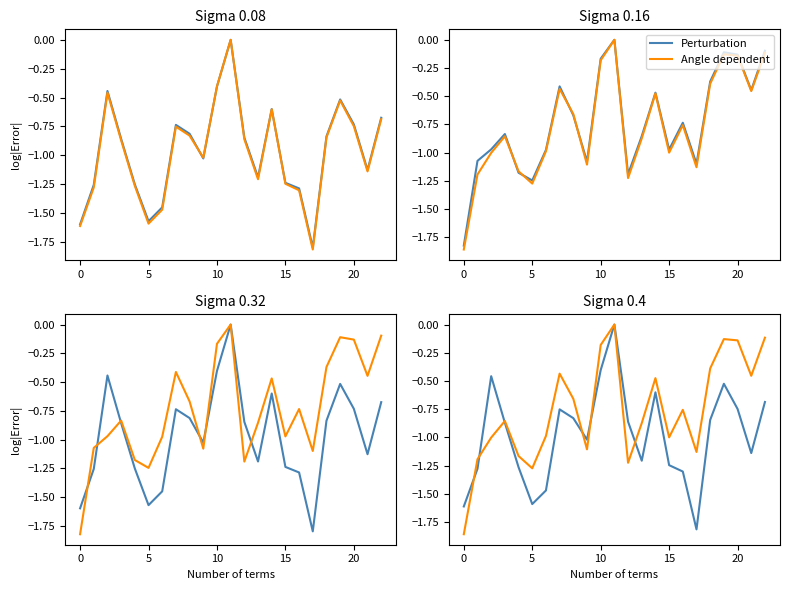

Reading left to right, what are all the values shown in this chart?

Perturbation: -1.6	-1.3	-0.5	-0.9	-1.3	-1.6	-1.5	-0.8	-0.8	-1.0	-0.4	0.0	-0.9	-1.2	-0.6	-1.2	-1.3	-1.8	-0.8	-0.5	-0.7	-1.1	-0.7
Angle dependent: -1.9	-1.2	-1.0	-0.9	-1.2	-1.3	-1.0	-0.4	-0.7	-1.1	-0.2	0.0	-1.2	-0.9	-0.5	-1.0	-0.8	-1.1	-0.4	-0.1	-0.1	-0.5	-0.1